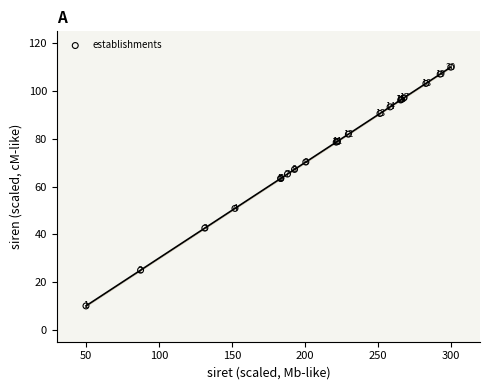

What Y value in the scatter plot is closest to 60?

63.4